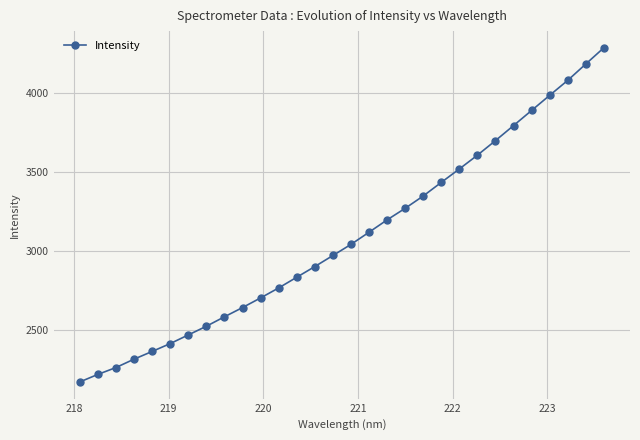

How many lines are shown in the chart?

1